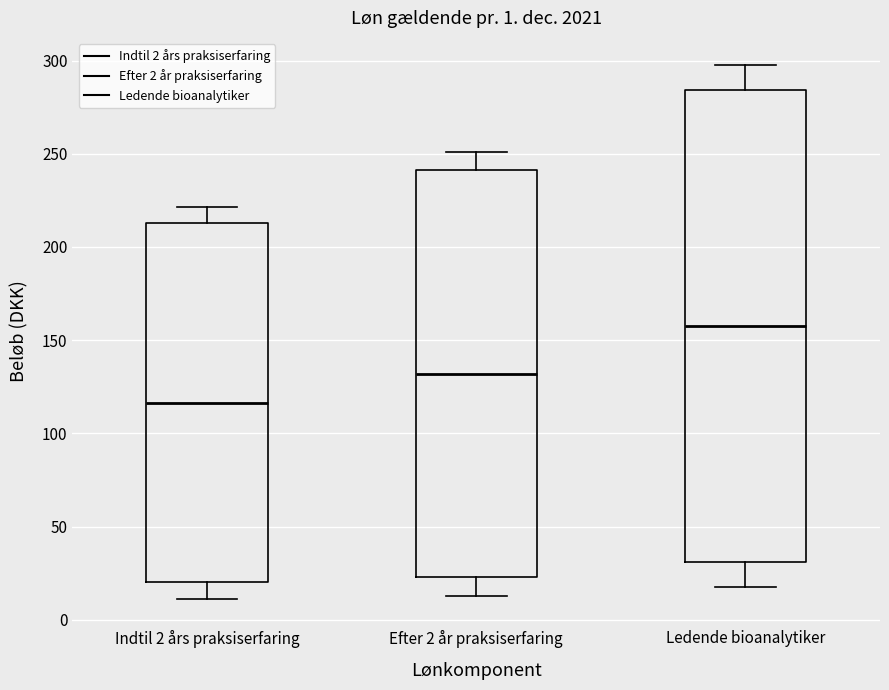

Reading left to right, read every box against the y-axis: the position of its median line, the range the box covers, and the ends of its whiskers. The values are not printed on the chart, so give them approximately, as read against the axis.

Indtil 2 års praksiserfaring: median 115, box 20 to 215, whiskers 10 to 220
Efter 2 år praksiserfaring: median 130, box 25 to 240, whiskers 15 to 250
Ledende bioanalytiker: median 160, box 30 to 285, whiskers 20 to 300